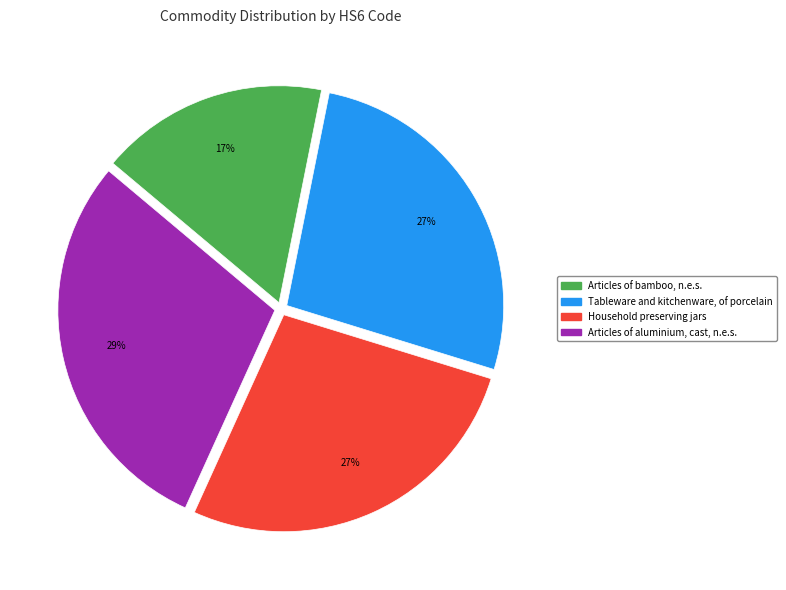

Does any single category account for the majority?

No